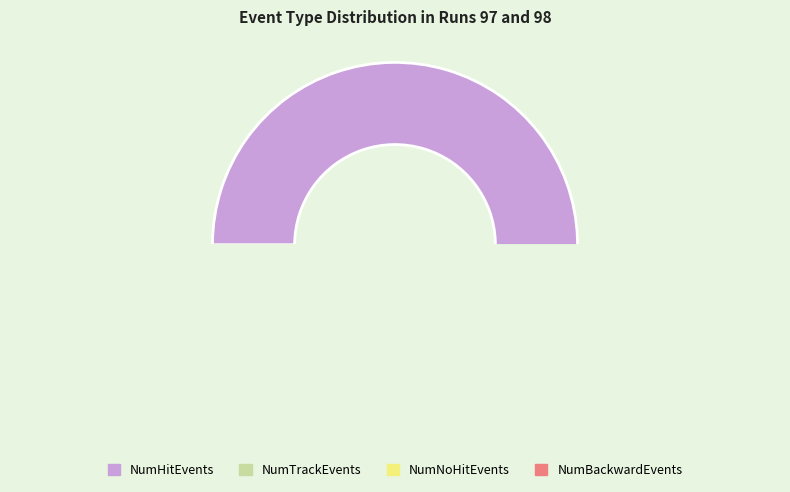

Is 98 the majority of the pie?

No